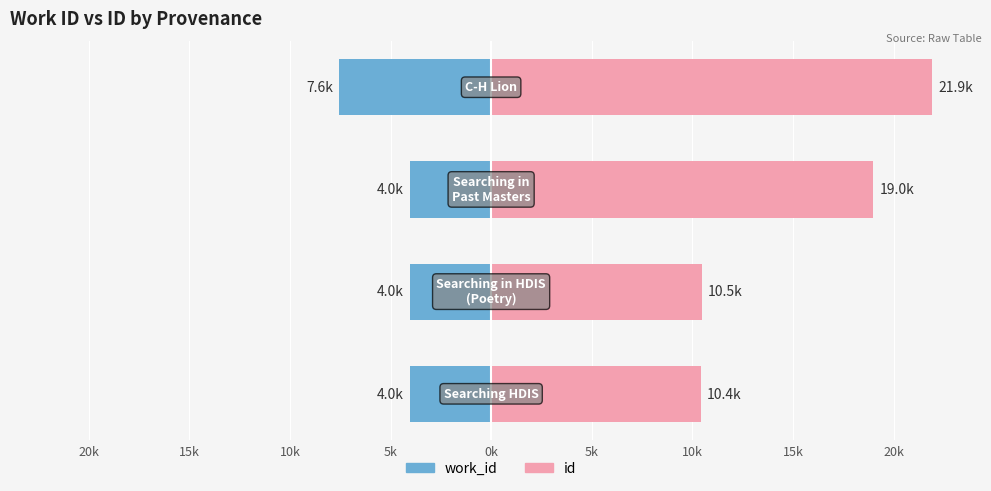

What is the average value of the id series?

15.5